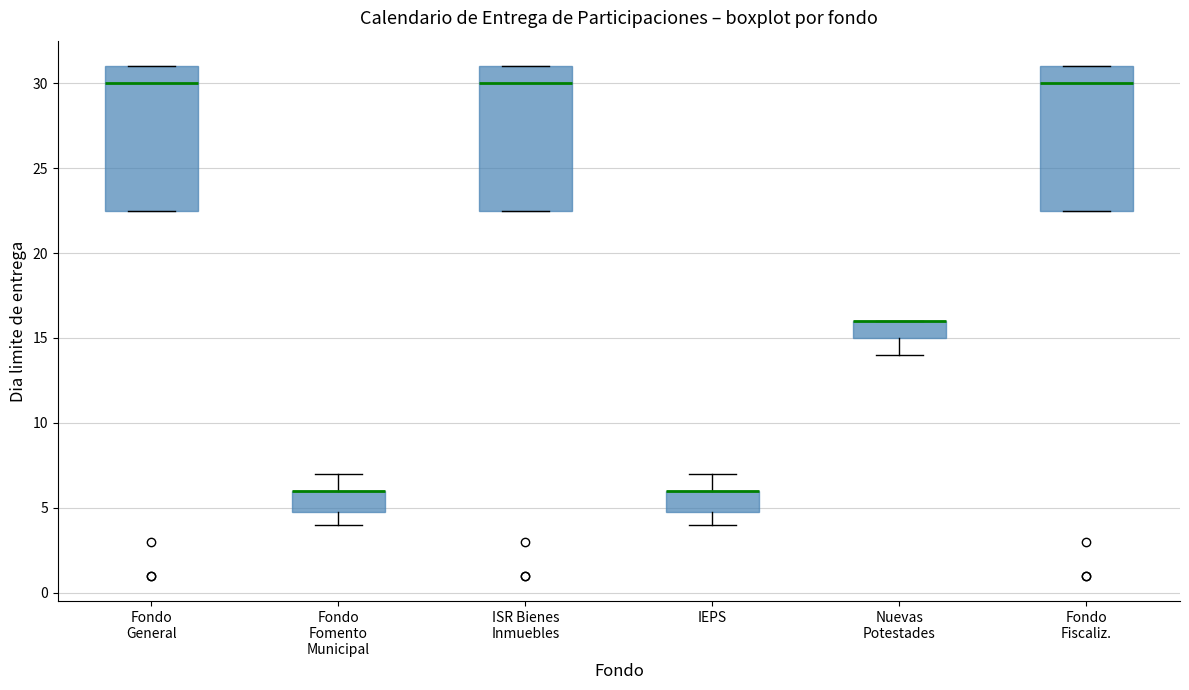

Where is the lower edge of the box for Nuevas Potestades on the y-axis? The values are not printed on the chart, so give them approximately, as read against the axis.

15.0